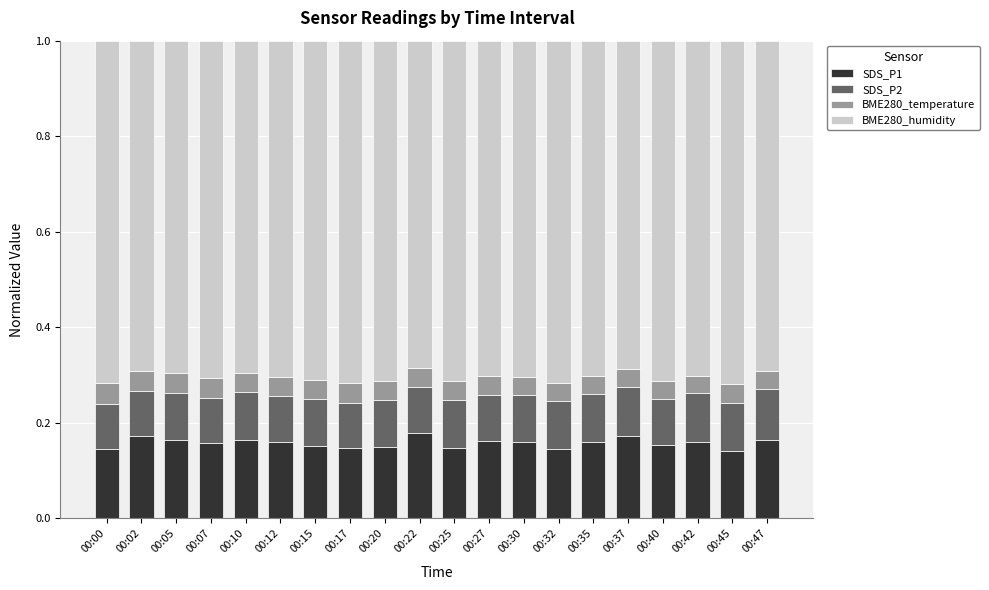

What is the total value across all series at 00:20?

1.0